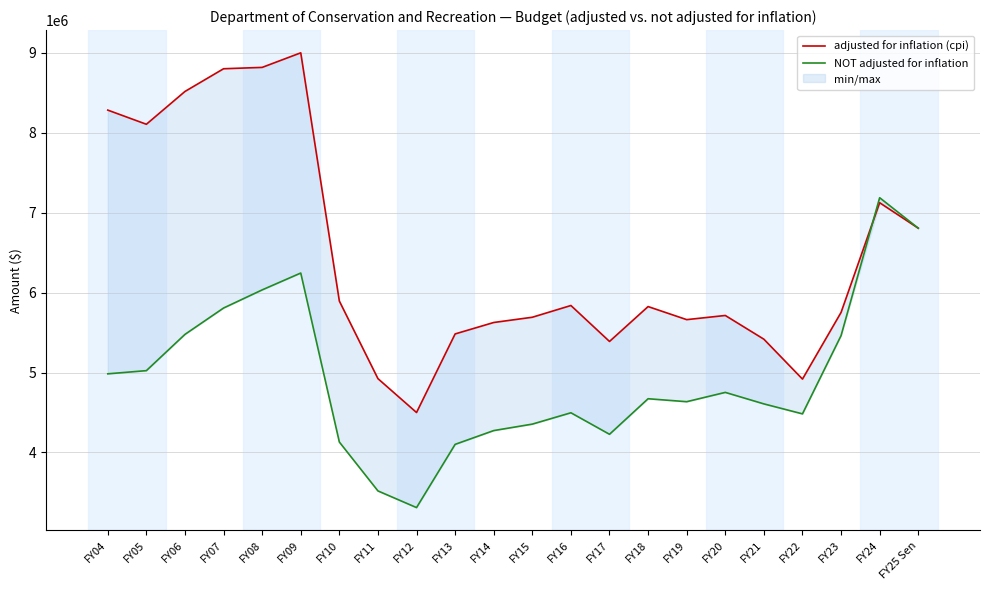

List the series in order of their overall mean, highest first.

adjusted for inflation (cpi), NOT adjusted for inflation